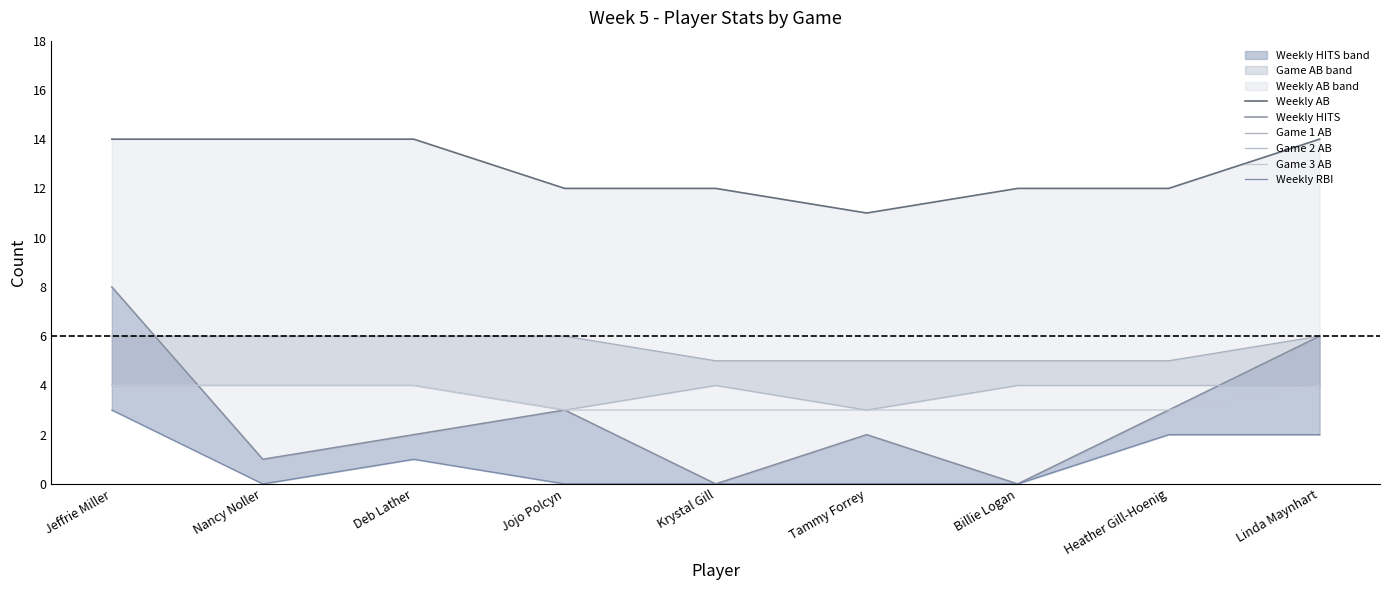

What is the sum of all Game 2 AB values?

34